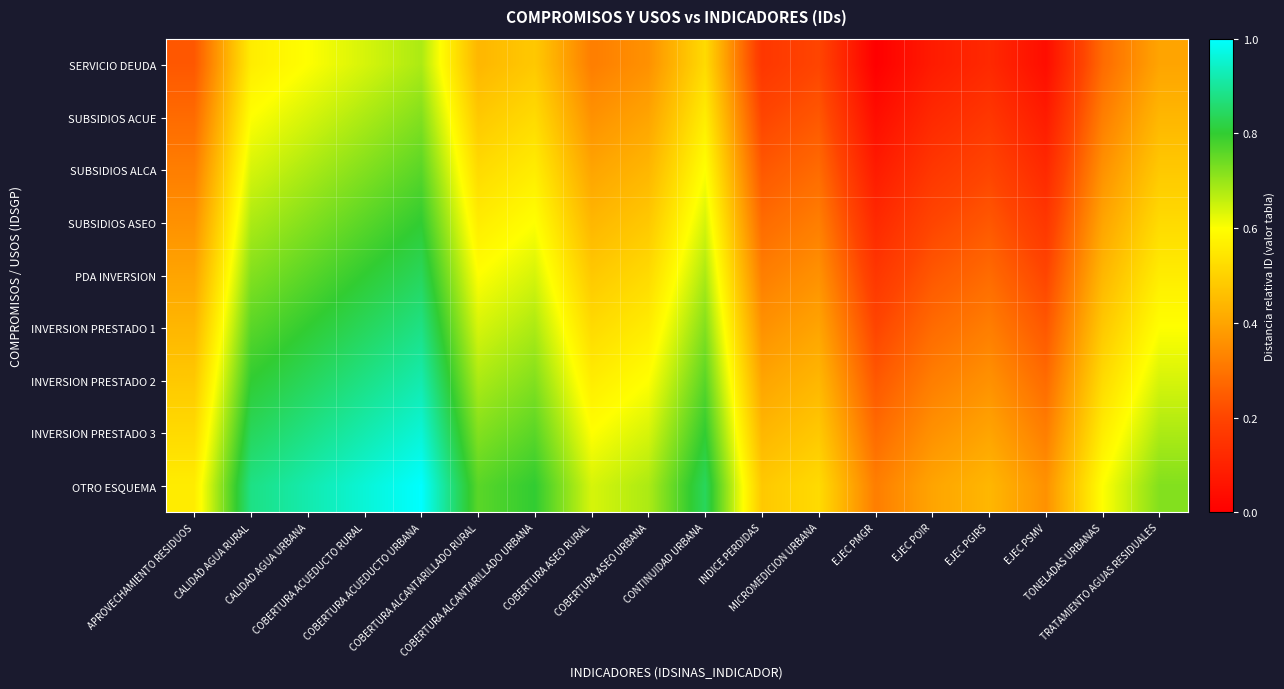

Reading right to left, transcribe all the data shown in this chart.

SERVICIO DEUDA: TRATAMIENTO AGUAS RESIDUALES=0.4	TONELADAS URBANAS=0.3	EJEC PSMV=0.0	EJEC PGIRS=0.1	EJEC POIR=0.1	EJEC PMGR=0.0	MICROMEDICION URBANA=0.2	INDICE PERDIDAS=0.2	CONTINUIDAD URBANA=0.5	COBERTURA ASEO URBANA=0.4	COBERTURA ASEO RURAL=0.3	COBERTURA ALCANTARILLADO URBANA=0.5	COBERTURA ALCANTARILLADO RURAL=0.4	COBERTURA ACUEDUCTO URBANA=0.7	COBERTURA ACUEDUCTO RURAL=0.6	CALIDAD AGUA URBANA=0.6	CALIDAD AGUA RURAL=0.6	APROVECHAMIENTO RESIDUOS=0.2
SUBSIDIOS ACUE: TRATAMIENTO AGUAS RESIDUALES=0.4	TONELADAS URBANAS=0.3	EJEC PSMV=0.1	EJEC PGIRS=0.2	EJEC POIR=0.1	EJEC PMGR=0.0	MICROMEDICION URBANA=0.2	INDICE PERDIDAS=0.2	CONTINUIDAD URBANA=0.6	COBERTURA ASEO URBANA=0.4	COBERTURA ASEO RURAL=0.4	COBERTURA ALCANTARILLADO URBANA=0.5	COBERTURA ALCANTARILLADO RURAL=0.5	COBERTURA ACUEDUCTO URBANA=0.7	COBERTURA ACUEDUCTO RURAL=0.7	CALIDAD AGUA URBANA=0.6	CALIDAD AGUA RURAL=0.6	APROVECHAMIENTO RESIDUOS=0.3
SUBSIDIOS ALCA: TRATAMIENTO AGUAS RESIDUALES=0.5	TONELADAS URBANAS=0.4	EJEC PSMV=0.1	EJEC PGIRS=0.2	EJEC POIR=0.2	EJEC PMGR=0.1	MICROMEDICION URBANA=0.3	INDICE PERDIDAS=0.2	CONTINUIDAD URBANA=0.6	COBERTURA ASEO URBANA=0.4	COBERTURA ASEO RURAL=0.4	COBERTURA ALCANTARILLADO URBANA=0.6	COBERTURA ALCANTARILLADO RURAL=0.5	COBERTURA ACUEDUCTO URBANA=0.8	COBERTURA ACUEDUCTO RURAL=0.7	CALIDAD AGUA URBANA=0.7	CALIDAD AGUA RURAL=0.6	APROVECHAMIENTO RESIDUOS=0.3
SUBSIDIOS ASEO: TRATAMIENTO AGUAS RESIDUALES=0.5	TONELADAS URBANAS=0.4	EJEC PSMV=0.2	EJEC PGIRS=0.2	EJEC POIR=0.2	EJEC PMGR=0.1	MICROMEDICION URBANA=0.3	INDICE PERDIDAS=0.3	CONTINUIDAD URBANA=0.6	COBERTURA ASEO URBANA=0.5	COBERTURA ASEO RURAL=0.4	COBERTURA ALCANTARILLADO URBANA=0.6	COBERTURA ALCANTARILLADO RURAL=0.6	COBERTURA ACUEDUCTO URBANA=0.8	COBERTURA ACUEDUCTO RURAL=0.8	CALIDAD AGUA URBANA=0.7	CALIDAD AGUA RURAL=0.7	APROVECHAMIENTO RESIDUOS=0.4
PDA INVERSION: TRATAMIENTO AGUAS RESIDUALES=0.6	TONELADAS URBANAS=0.4	EJEC PSMV=0.2	EJEC PGIRS=0.3	EJEC POIR=0.2	EJEC PMGR=0.2	MICROMEDICION URBANA=0.4	INDICE PERDIDAS=0.3	CONTINUIDAD URBANA=0.7	COBERTURA ASEO URBANA=0.5	COBERTURA ASEO RURAL=0.5	COBERTURA ALCANTARILLADO URBANA=0.6	COBERTURA ALCANTARILLADO RURAL=0.6	COBERTURA ACUEDUCTO URBANA=0.8	COBERTURA ACUEDUCTO RURAL=0.8	CALIDAD AGUA URBANA=0.8	CALIDAD AGUA RURAL=0.7	APROVECHAMIENTO RESIDUOS=0.4
INVERSION PRESTADO 1: TRATAMIENTO AGUAS RESIDUALES=0.6	TONELADAS URBANAS=0.5	EJEC PSMV=0.2	EJEC PGIRS=0.3	EJEC POIR=0.3	EJEC PMGR=0.2	MICROMEDICION URBANA=0.4	INDICE PERDIDAS=0.4	CONTINUIDAD URBANA=0.7	COBERTURA ASEO URBANA=0.6	COBERTURA ASEO RURAL=0.5	COBERTURA ALCANTARILLADO URBANA=0.7	COBERTURA ALCANTARILLADO RURAL=0.6	COBERTURA ACUEDUCTO URBANA=0.9	COBERTURA ACUEDUCTO RURAL=0.8	CALIDAD AGUA URBANA=0.8	CALIDAD AGUA RURAL=0.8	APROVECHAMIENTO RESIDUOS=0.4
INVERSION PRESTADO 2: TRATAMIENTO AGUAS RESIDUALES=0.6	TONELADAS URBANAS=0.5	EJEC PSMV=0.3	EJEC PGIRS=0.4	EJEC POIR=0.3	EJEC PMGR=0.2	MICROMEDICION URBANA=0.4	INDICE PERDIDAS=0.4	CONTINUIDAD URBANA=0.8	COBERTURA ASEO URBANA=0.6	COBERTURA ASEO RURAL=0.6	COBERTURA ALCANTARILLADO URBANA=0.7	COBERTURA ALCANTARILLADO RURAL=0.7	COBERTURA ACUEDUCTO URBANA=0.9	COBERTURA ACUEDUCTO RURAL=0.9	CALIDAD AGUA URBANA=0.8	CALIDAD AGUA RURAL=0.8	APROVECHAMIENTO RESIDUOS=0.5
INVERSION PRESTADO 3: TRATAMIENTO AGUAS RESIDUALES=0.7	TONELADAS URBANAS=0.6	EJEC PSMV=0.3	EJEC PGIRS=0.4	EJEC POIR=0.4	EJEC PMGR=0.3	MICROMEDICION URBANA=0.5	INDICE PERDIDAS=0.4	CONTINUIDAD URBANA=0.8	COBERTURA ASEO URBANA=0.6	COBERTURA ASEO RURAL=0.6	COBERTURA ALCANTARILLADO URBANA=0.8	COBERTURA ALCANTARILLADO RURAL=0.7	COBERTURA ACUEDUCTO URBANA=1.0	COBERTURA ACUEDUCTO RURAL=0.9	CALIDAD AGUA URBANA=0.9	CALIDAD AGUA RURAL=0.8	APROVECHAMIENTO RESIDUOS=0.5
OTRO ESQUEMA: TRATAMIENTO AGUAS RESIDUALES=0.7	TONELADAS URBANAS=0.6	EJEC PSMV=0.4	EJEC PGIRS=0.4	EJEC POIR=0.4	EJEC PMGR=0.3	MICROMEDICION URBANA=0.5	INDICE PERDIDAS=0.5	CONTINUIDAD URBANA=0.8	COBERTURA ASEO URBANA=0.7	COBERTURA ASEO RURAL=0.6	COBERTURA ALCANTARILLADO URBANA=0.8	COBERTURA ALCANTARILLADO RURAL=0.8	COBERTURA ACUEDUCTO URBANA=1.0	COBERTURA ACUEDUCTO RURAL=1.0	CALIDAD AGUA URBANA=0.9	CALIDAD AGUA RURAL=0.9	APROVECHAMIENTO RESIDUOS=0.6